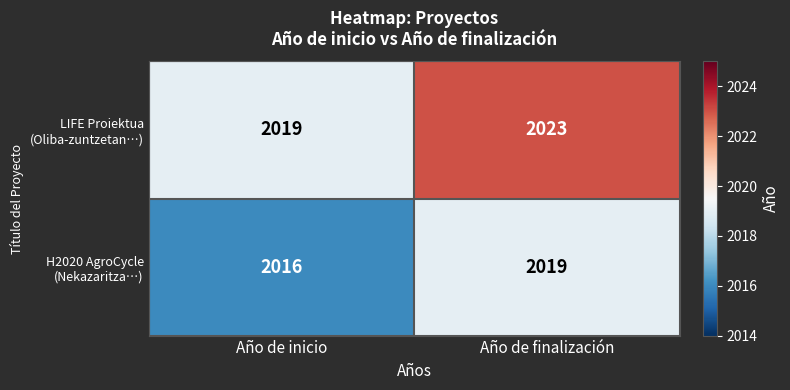

What is the maximum value shown in the chart?

2023